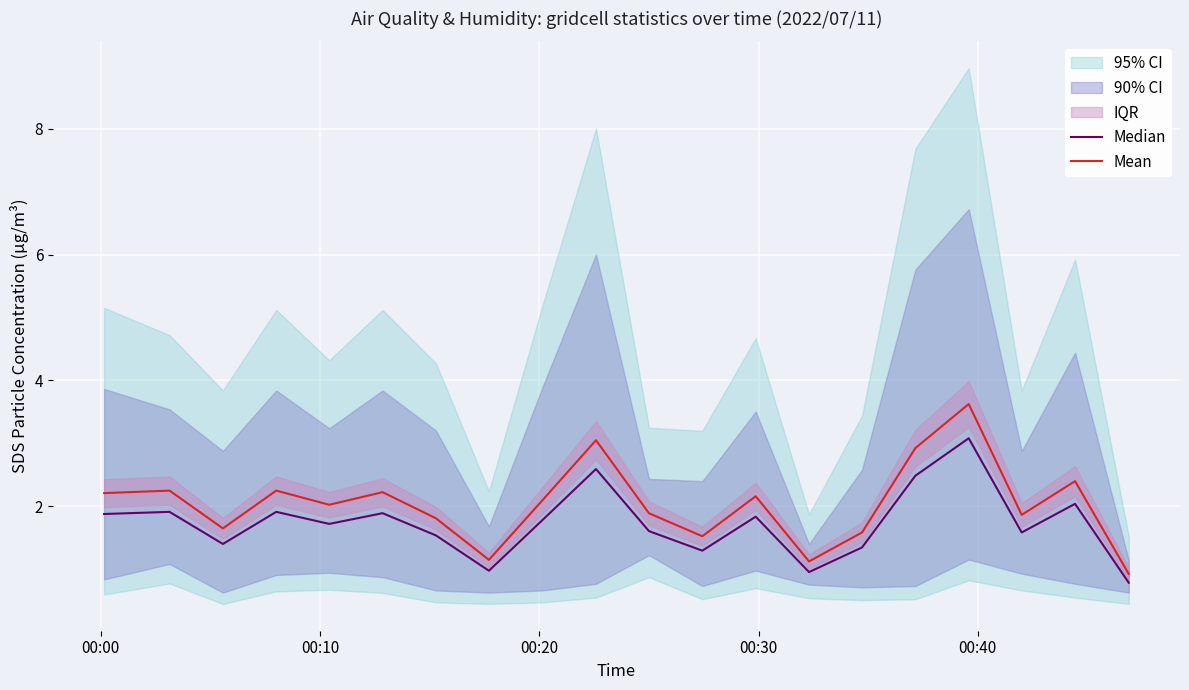

Does the chart display data point markers on the line(s)?

No